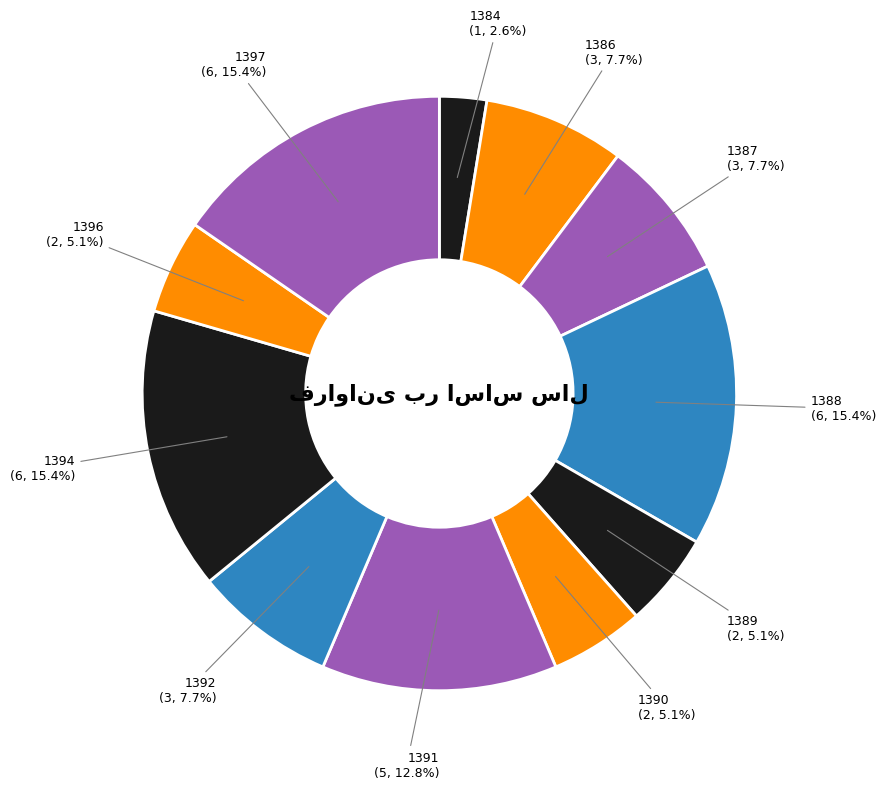

How many slices are in this pie chart?

11